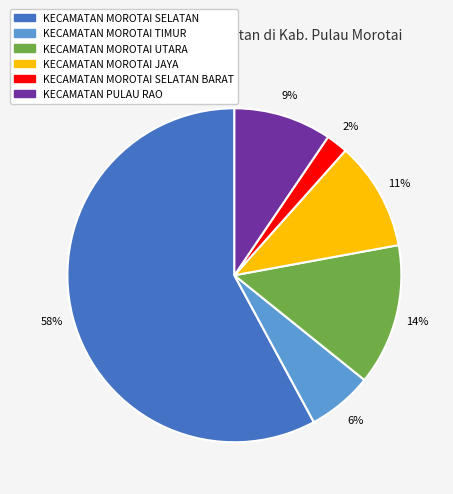

The KECAMATAN MOROTAI JAYA slice represents 11% of the pie. True or false?

True